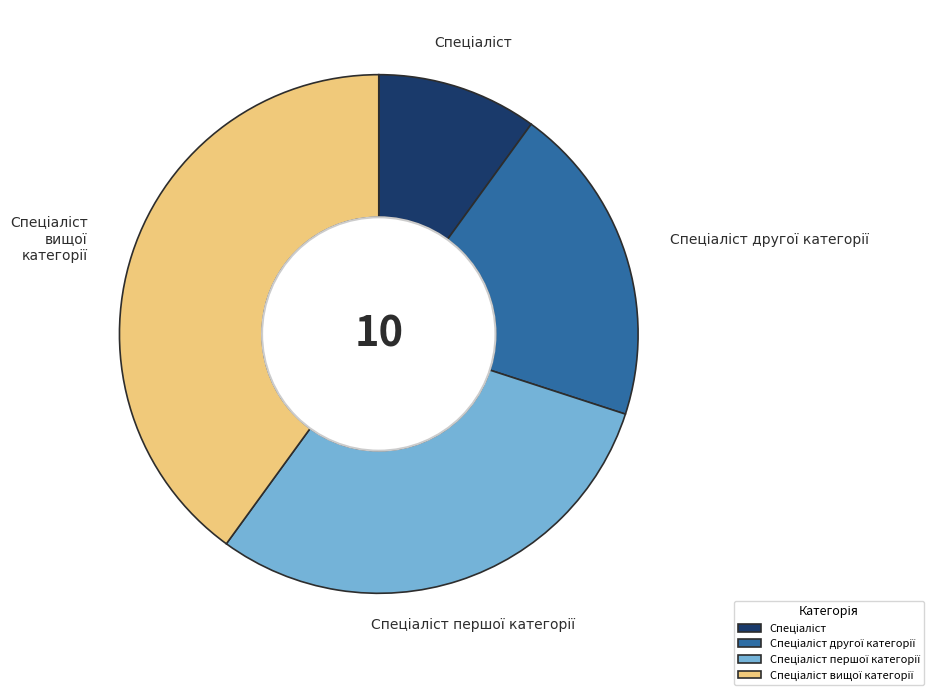

Is there a majority slice in this chart?

No